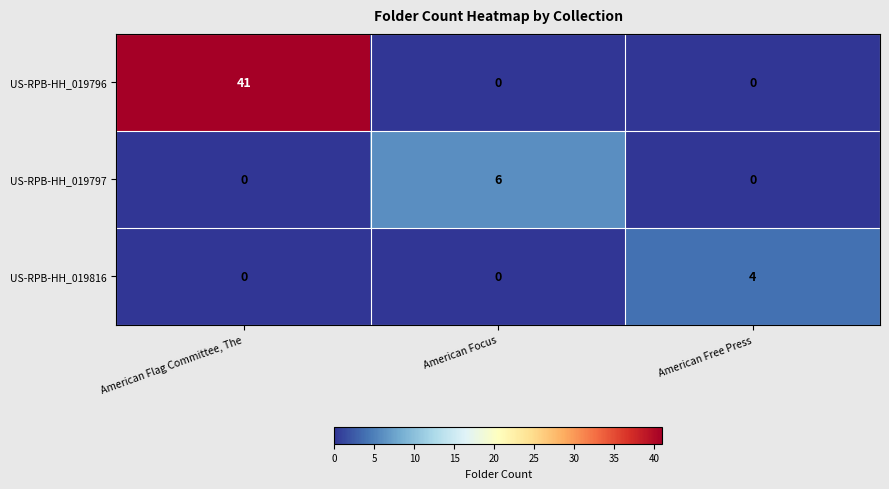

Reading left to right, what are all the values shown in this chart?

US-RPB-HH_019796: 41	0	0
US-RPB-HH_019797: 0	6	0
US-RPB-HH_019816: 0	0	4